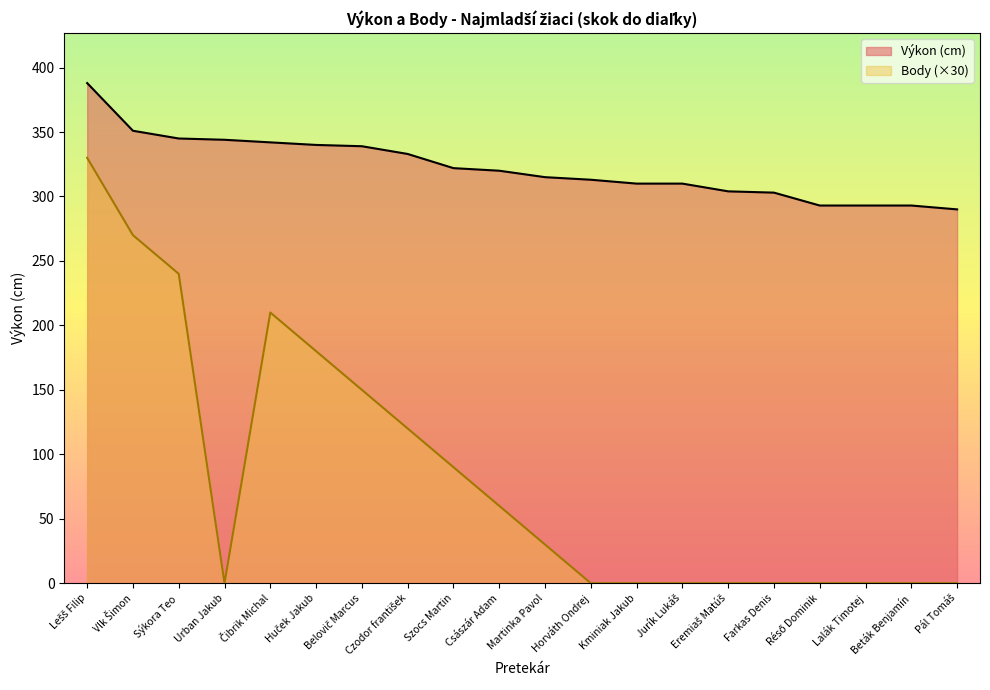

What is the label of the 12th point from the right?

Szocs Martin